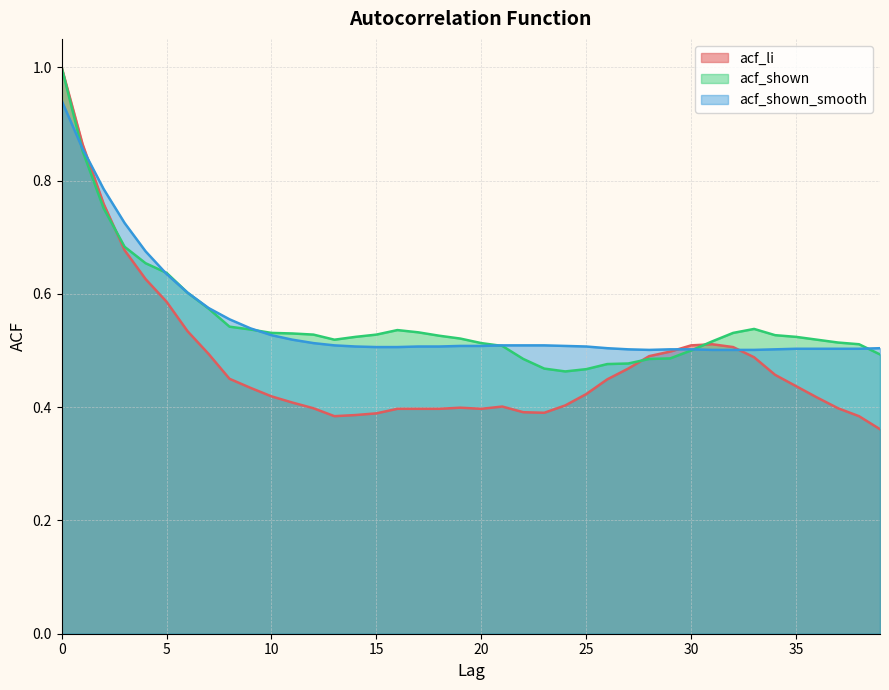

How many times do acf_shown and acf_shown_smooth cross each other?

6